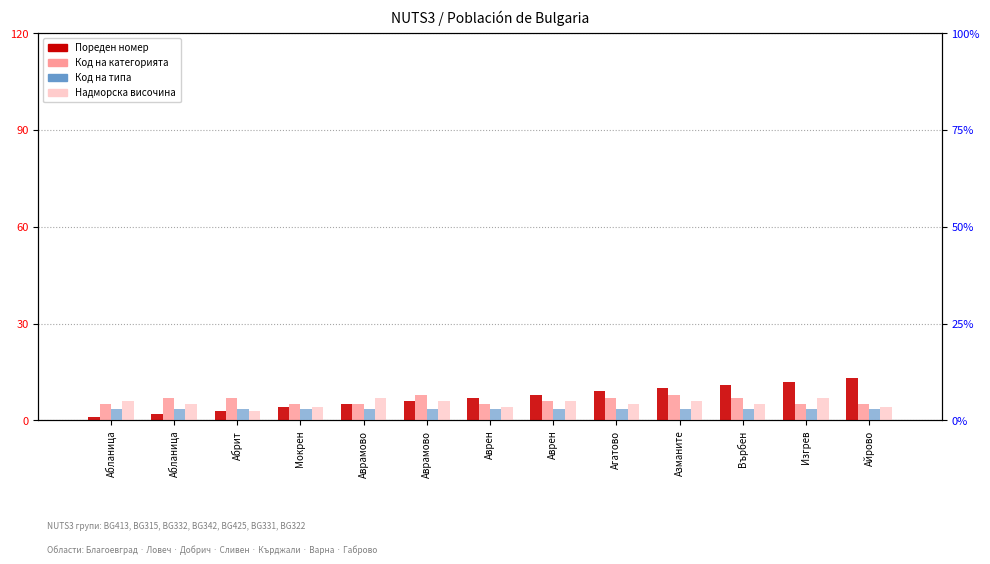

What is the value of the Надморска височина bar at the 9th from the left?

5